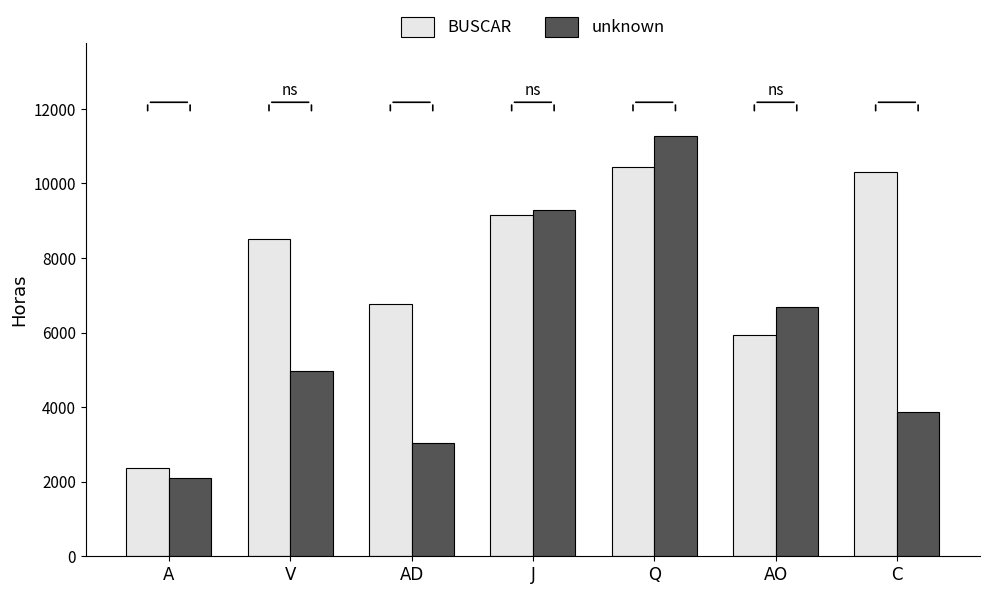

Where is BUSCAR nearest to the value 6397?

AD